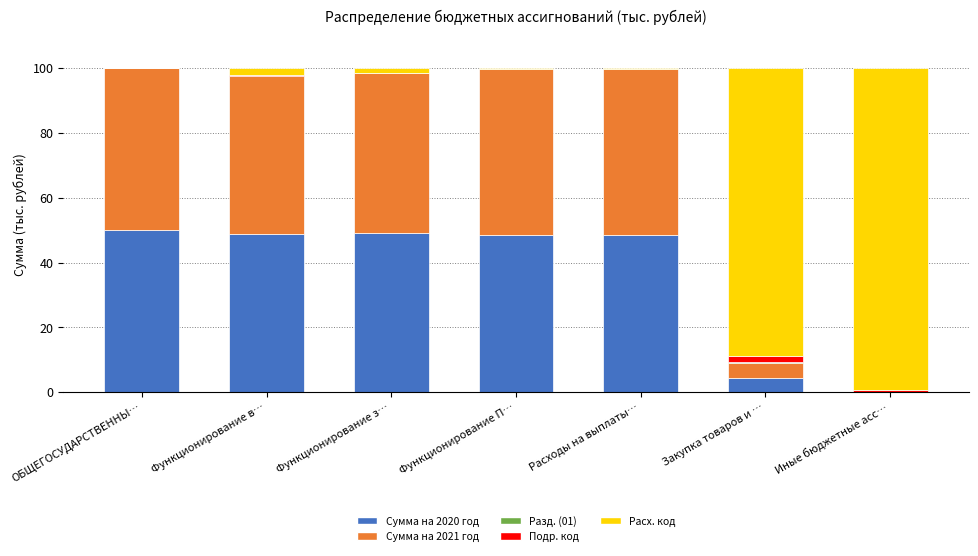

The Сумма на 2020 год series shows 20.0 at ОБЩЕГОСУДАРСТВЕННЫ…. True or false?

False